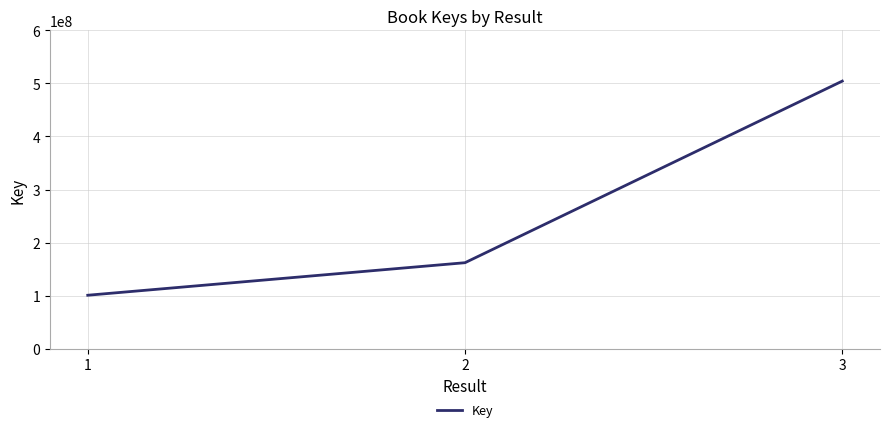

What is the average value?

255733121